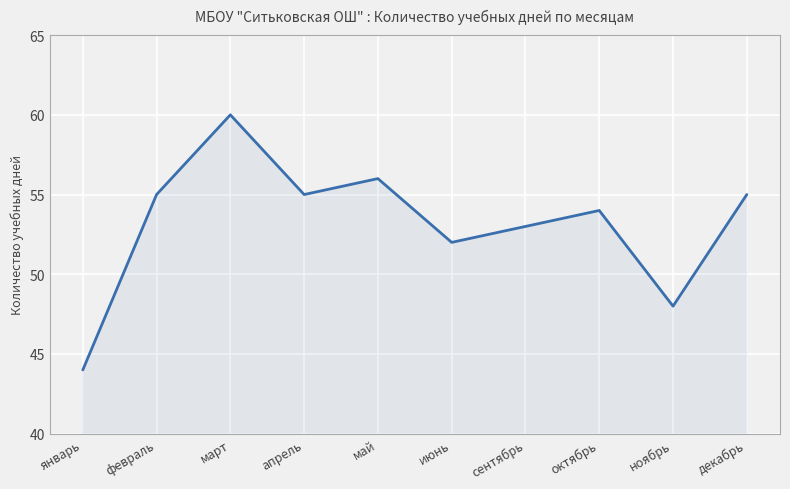

What position from the right is март?

8